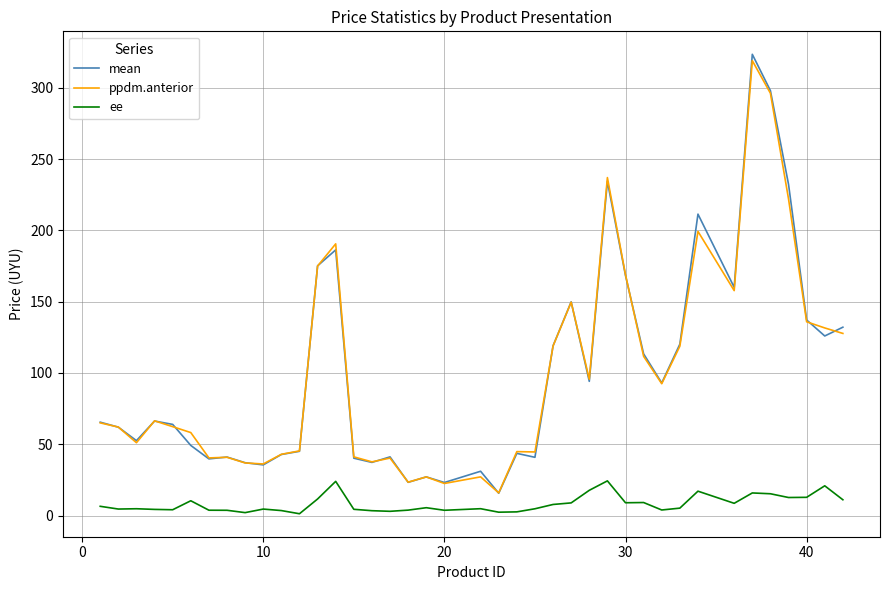

At how many categories does at least one series exceed 295?

2